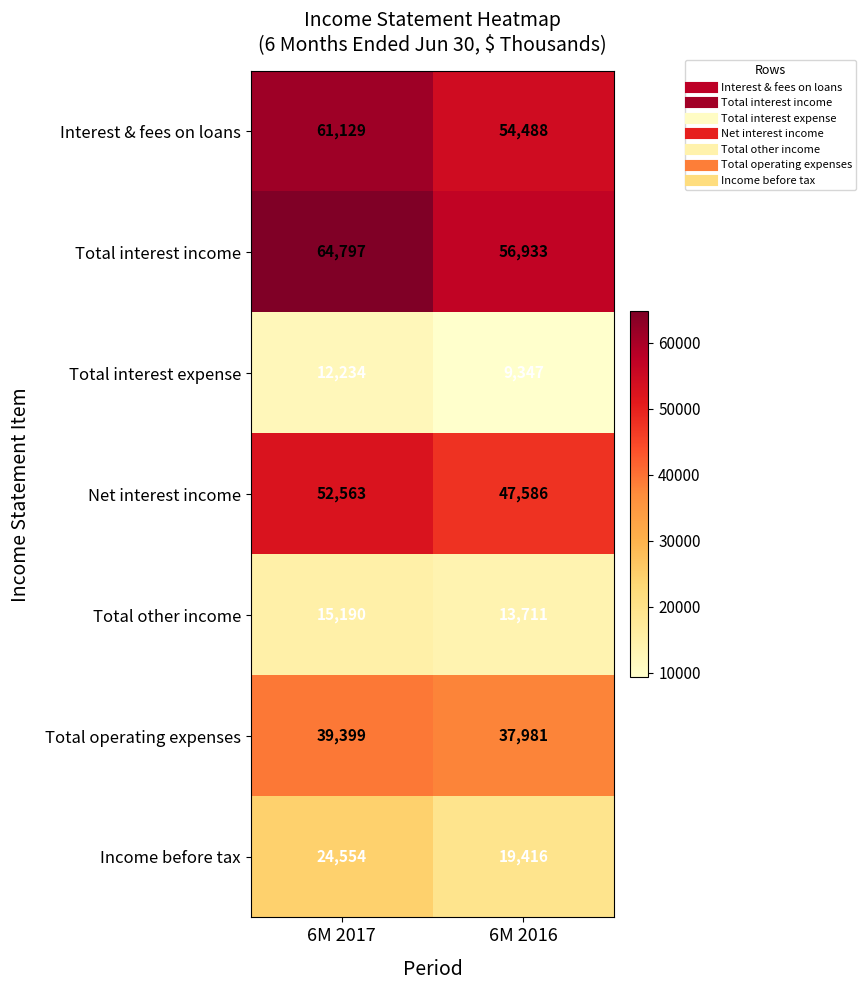

Reading left to right, what are all the values shown in this chart?

Interest & fees on loans: 61129	54488
Total interest income: 64797	56933
Total interest expense: 12234	9347
Net interest income: 52563	47586
Total other income: 15190	13711
Total operating expenses: 39399	37981
Income before tax: 24554	19416